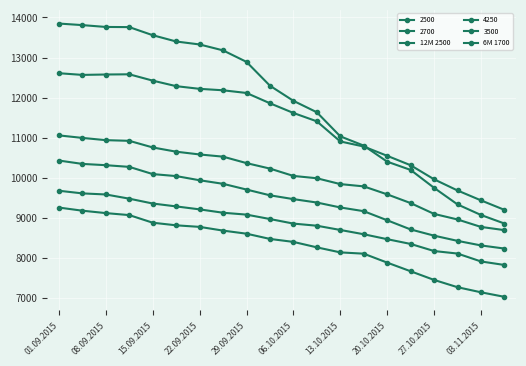

Is this an area chart (filled region under the line)?

No